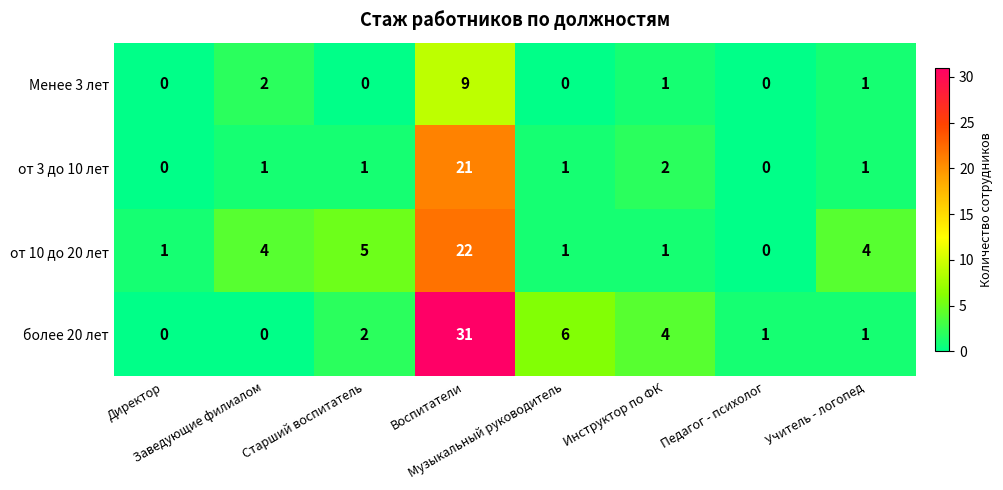

What is the difference between the maximum and minimum values in the Менее 3 лет series?

9